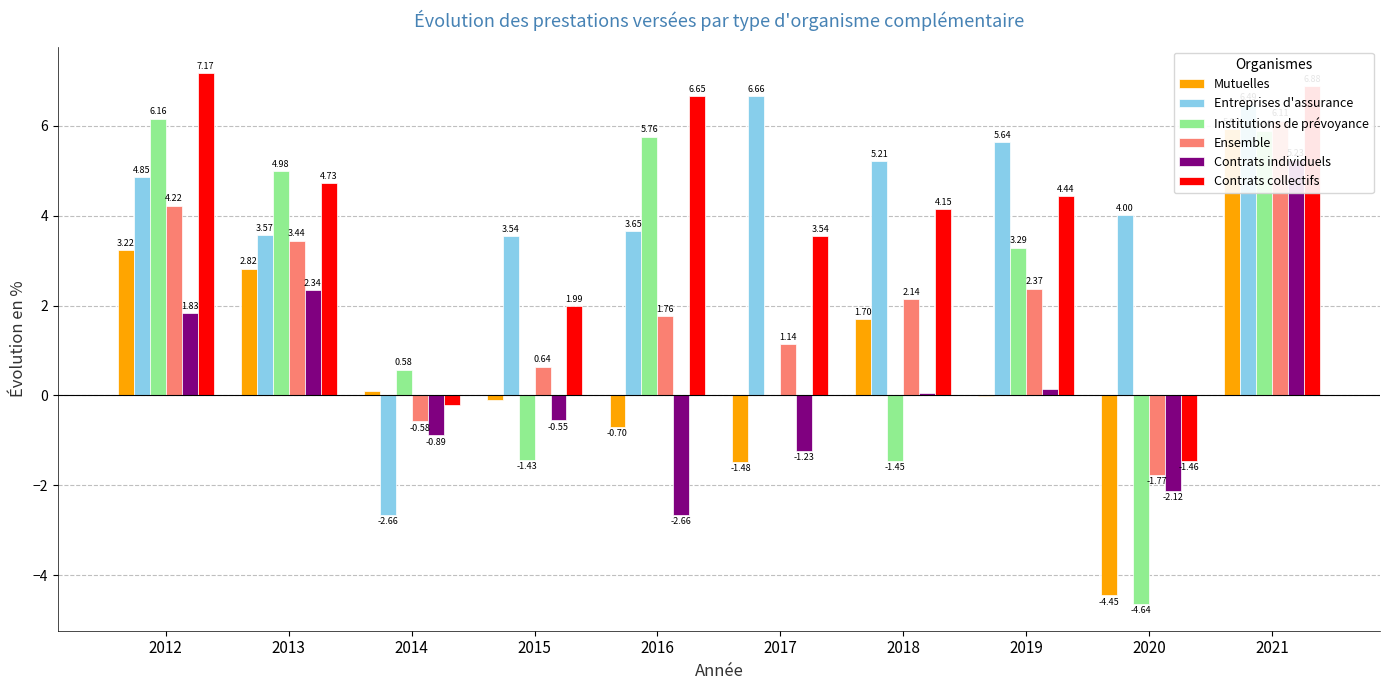

What is the difference between the Ensemble values at 2016 and 2015?

1.1